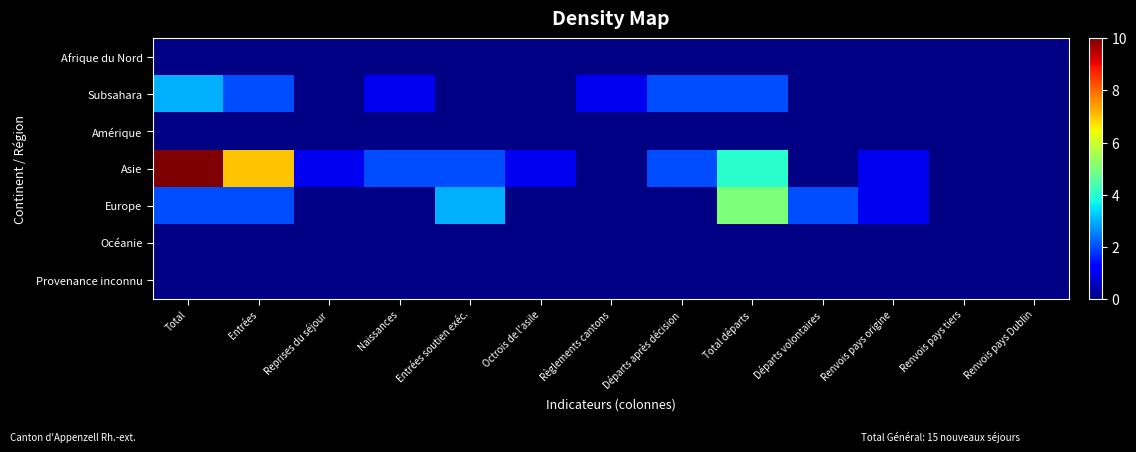

Reading left to right, extract all data points from this chart.

Afrique du Nord: Total=0.1	Entrées=0.1	Reprises du séjour=0.1	Naissances=0.1	Entrées soutien exéc.=0.1	Octrois de l'asile=0.1	Règlements cantons=0.1	Départs après décision=0.1	Total départs=0.1	Départs volontaires=0.1	Renvois pays origine=0.1	Renvois pays tiers=0.1	Renvois pays Dublin=0.1
Subsahara: Total=3.0	Entrées=2.0	Reprises du séjour=0.1	Naissances=1.0	Entrées soutien exéc.=0.1	Octrois de l'asile=0.1	Règlements cantons=1.0	Départs après décision=2.0	Total départs=2.0	Départs volontaires=0.1	Renvois pays origine=0.1	Renvois pays tiers=0.1	Renvois pays Dublin=0.1
Amérique: Total=0.1	Entrées=0.1	Reprises du séjour=0.1	Naissances=0.1	Entrées soutien exéc.=0.1	Octrois de l'asile=0.1	Règlements cantons=0.1	Départs après décision=0.1	Total départs=0.1	Départs volontaires=0.1	Renvois pays origine=0.1	Renvois pays tiers=0.1	Renvois pays Dublin=0.1
Asie: Total=10.0	Entrées=7.0	Reprises du séjour=1.0	Naissances=2.0	Entrées soutien exéc.=2.0	Octrois de l'asile=1.0	Règlements cantons=0.1	Départs après décision=2.0	Total départs=4.0	Départs volontaires=0.1	Renvois pays origine=1.0	Renvois pays tiers=0.1	Renvois pays Dublin=0.1
Europe: Total=2.0	Entrées=2.0	Reprises du séjour=0.1	Naissances=0.1	Entrées soutien exéc.=3.0	Octrois de l'asile=0.1	Règlements cantons=0.1	Départs après décision=0.1	Total départs=5.0	Départs volontaires=2.0	Renvois pays origine=1.0	Renvois pays tiers=0.1	Renvois pays Dublin=0.1
Océanie: Total=0.1	Entrées=0.1	Reprises du séjour=0.1	Naissances=0.1	Entrées soutien exéc.=0.1	Octrois de l'asile=0.1	Règlements cantons=0.1	Départs après décision=0.1	Total départs=0.1	Départs volontaires=0.1	Renvois pays origine=0.1	Renvois pays tiers=0.1	Renvois pays Dublin=0.1
Provenance inconnu: Total=0.1	Entrées=0.1	Reprises du séjour=0.1	Naissances=0.1	Entrées soutien exéc.=0.1	Octrois de l'asile=0.1	Règlements cantons=0.1	Départs après décision=0.1	Total départs=0.1	Départs volontaires=0.1	Renvois pays origine=0.1	Renvois pays tiers=0.1	Renvois pays Dublin=0.1